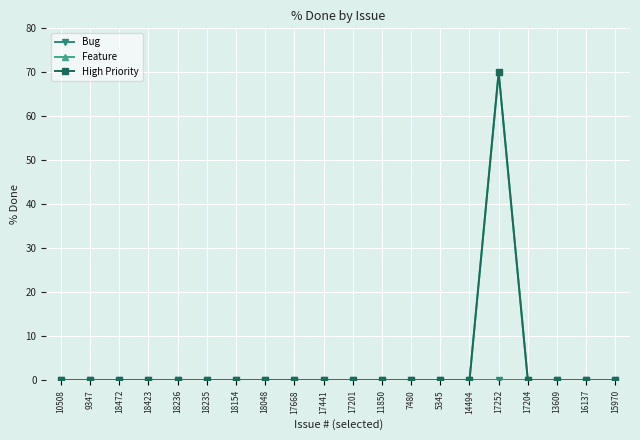

Reading left to right, extract all data points from this chart.

Bug: 0	0	0	0	0	0	0	0	0	0	0	0	0	0	0	0	0	0	0	0
Feature: 0	0	0	0	0	0	0	0	0	0	0	0	0	0	0	70	0	0	0	0
High Priority: 0	0	0	0	0	0	0	0	0	0	0	0	0	0	0	70	0	0	0	0